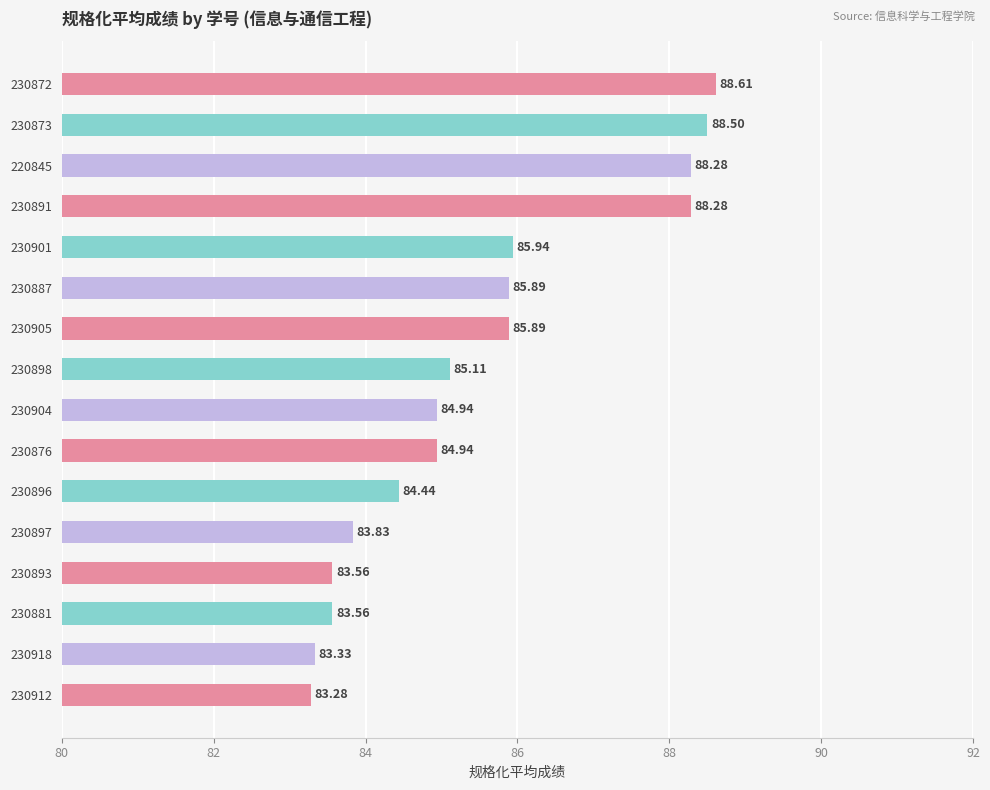

What is the difference between the maximum and minimum values?

5.3